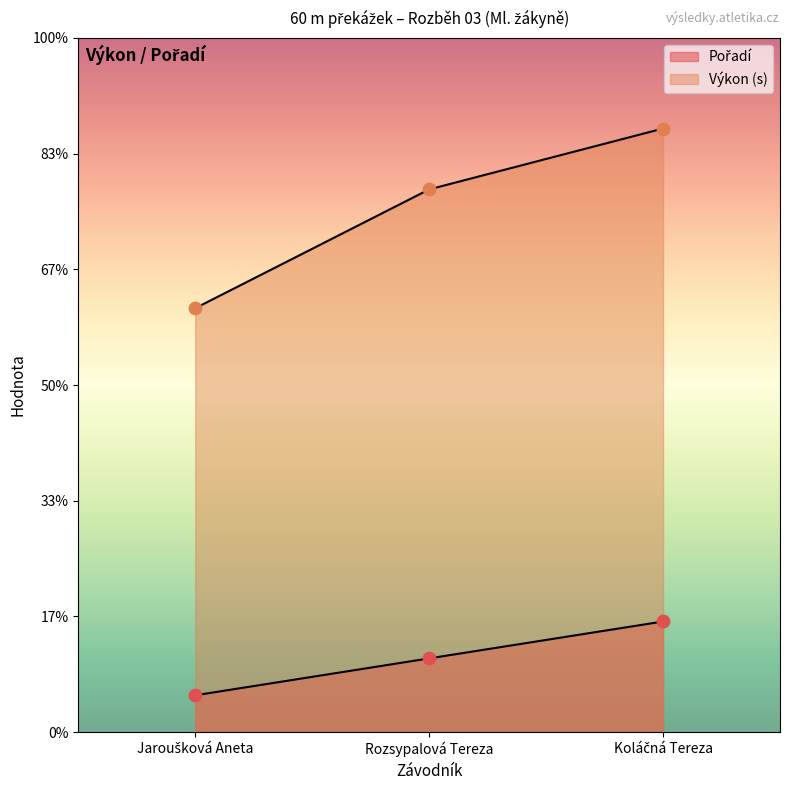

Which series has the largest total across all categories?

Výkon